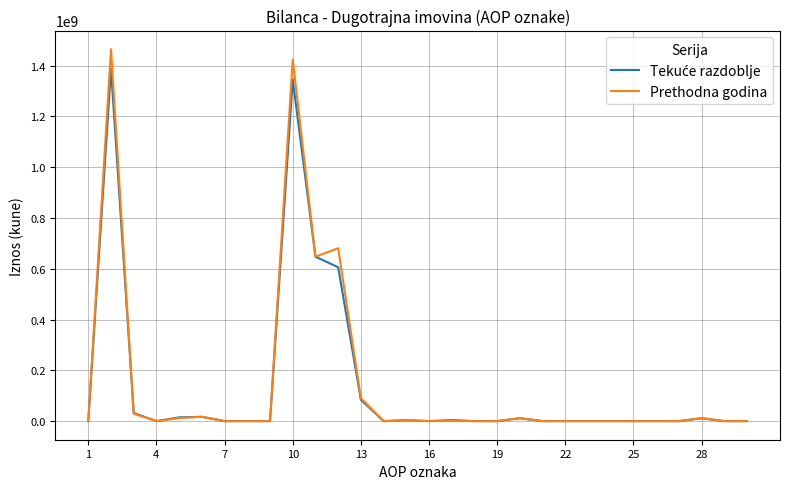

Which series has the largest range (max minus min)?

Prethodna godina